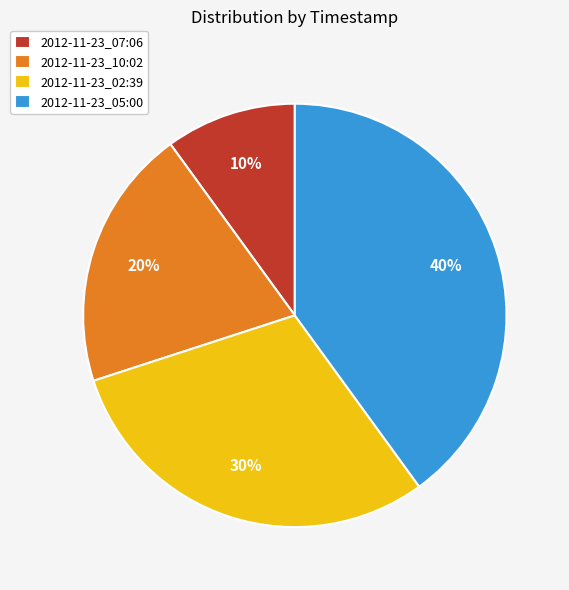

To the nearest percent, what portion does 2012-11-23_02:39 represent?

30%